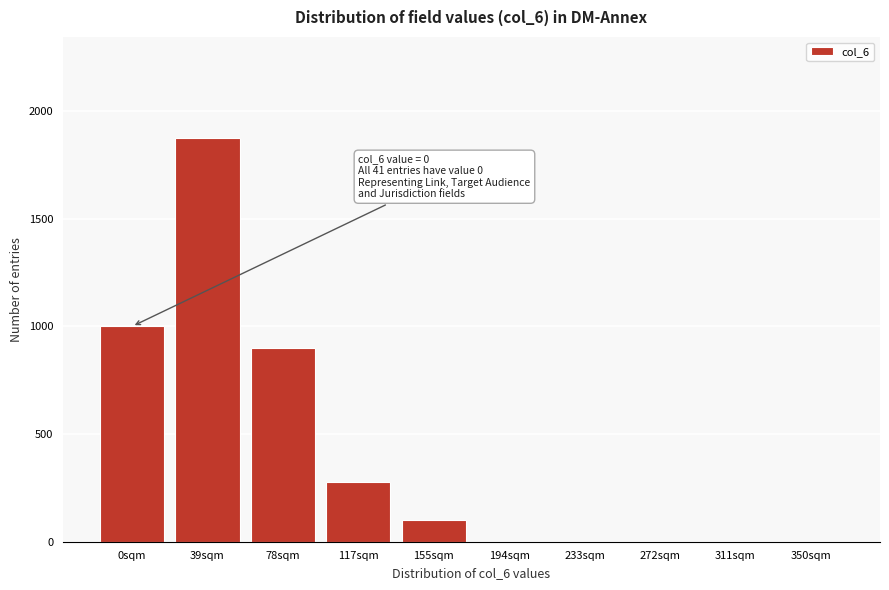

Reading left to right, what are all the values shown in this chart?

0sqm=1000	39sqm=1875	78sqm=900	117sqm=275	155sqm=100	194sqm=0	233sqm=0	272sqm=0	311sqm=0	350sqm=0